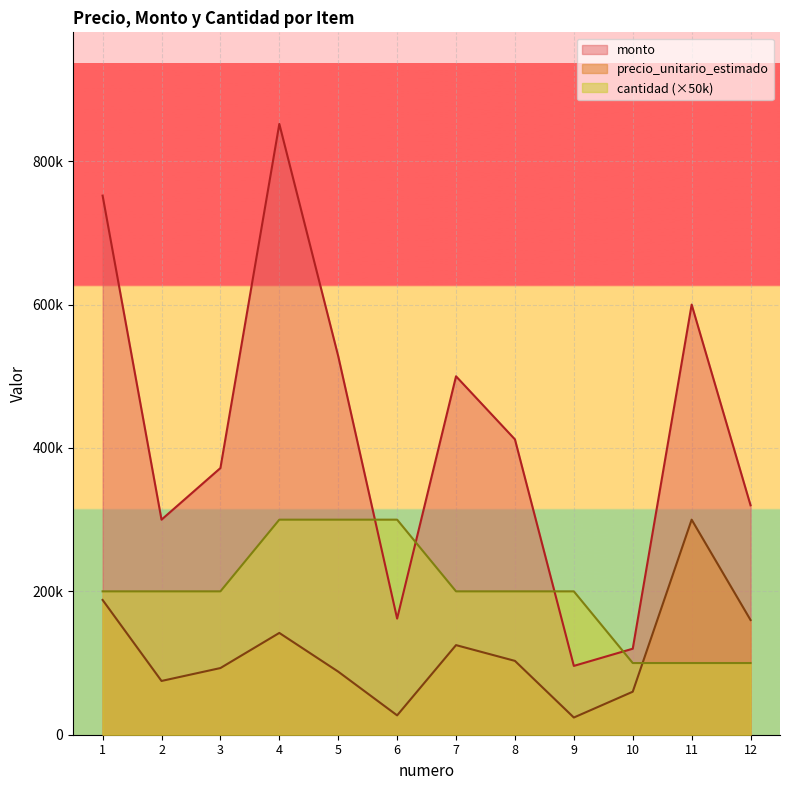

At which category is the sum across all series the highest?

4